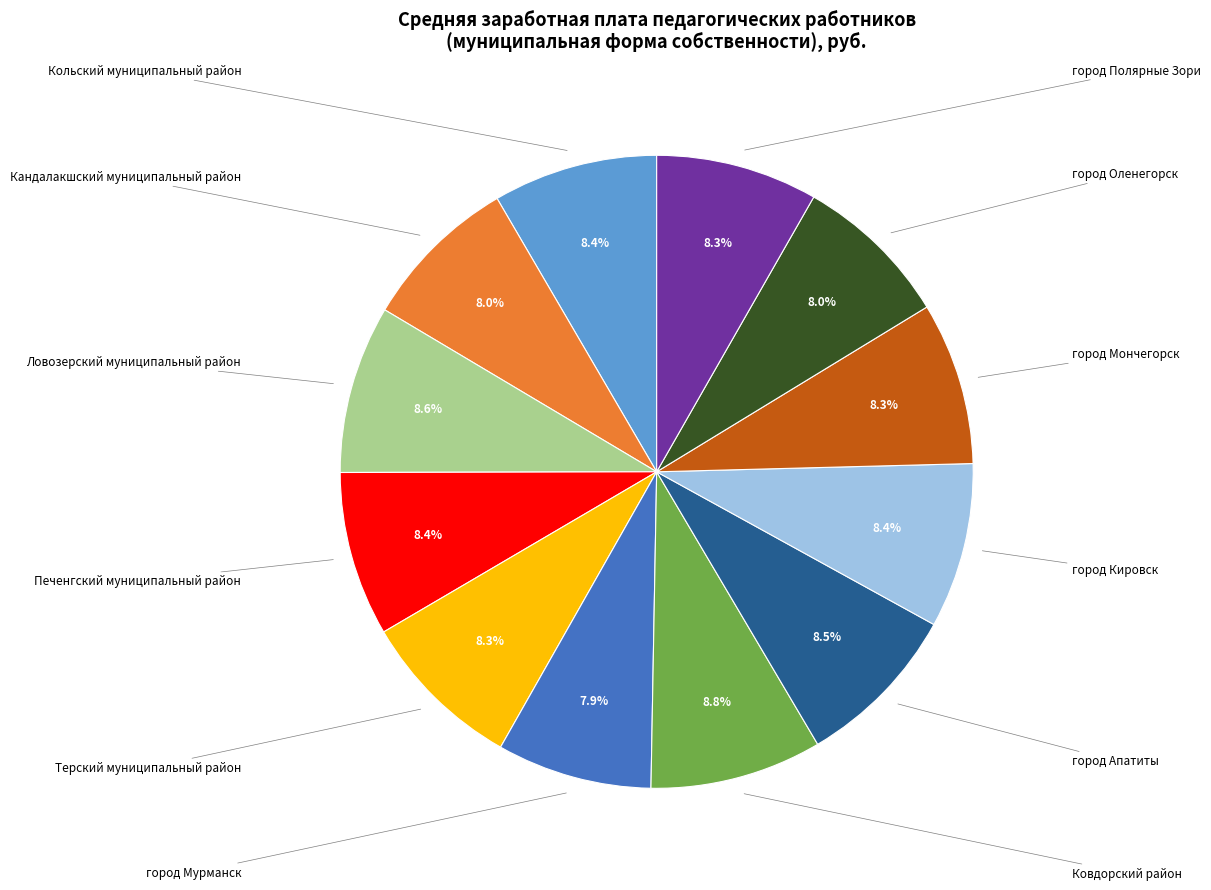

Is there a majority slice in this chart?

No